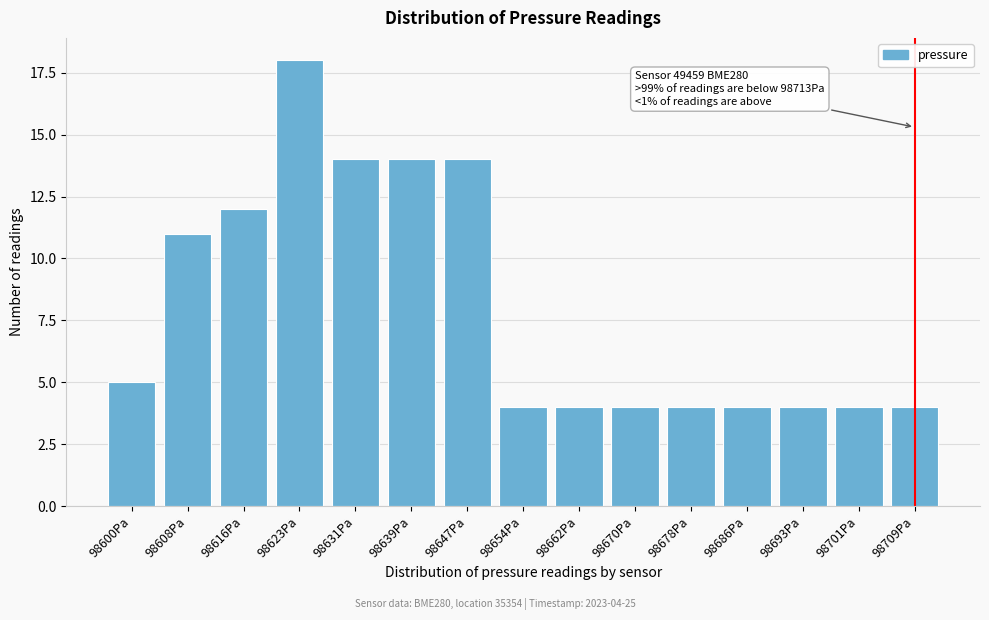

Reading left to right, extract all data points from this chart.

98600Pa=5	98608Pa=11	98616Pa=12	98623Pa=18	98631Pa=14	98639Pa=14	98647Pa=14	98654Pa=4	98662Pa=4	98670Pa=4	98678Pa=4	98686Pa=4	98693Pa=4	98701Pa=4	98709Pa=4